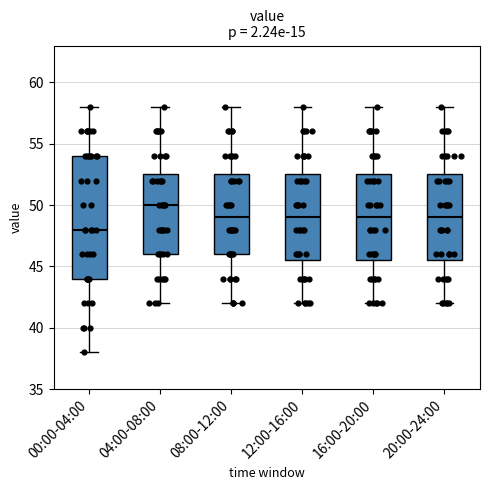

Which box has the lowest median line?

00:00-04:00